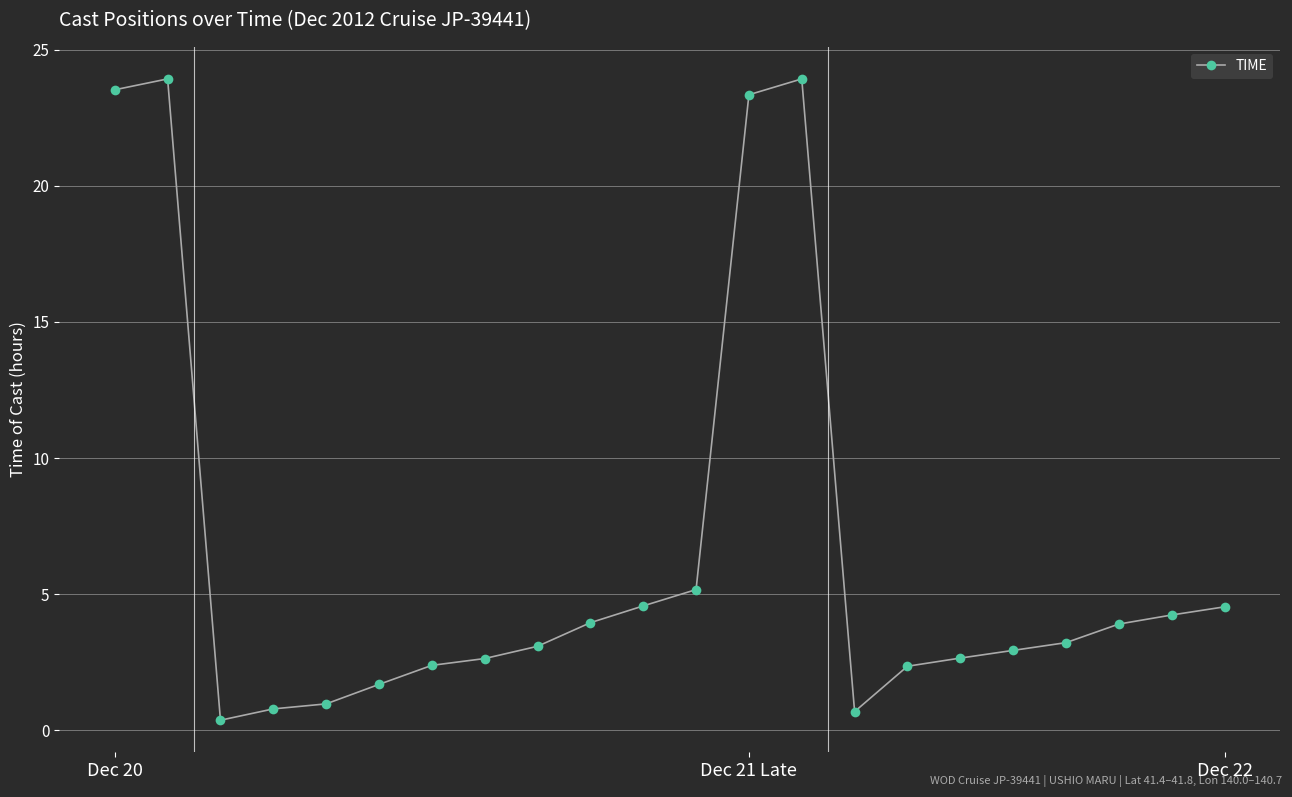

What is the value of the 10th point from the left?

4.0